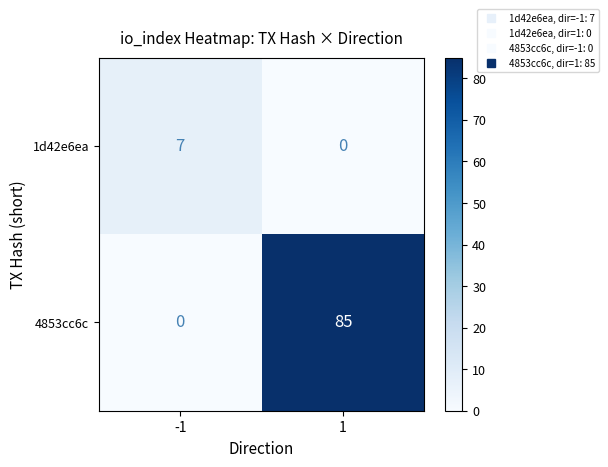

Which series has the largest range (max minus min)?

4853cc6c